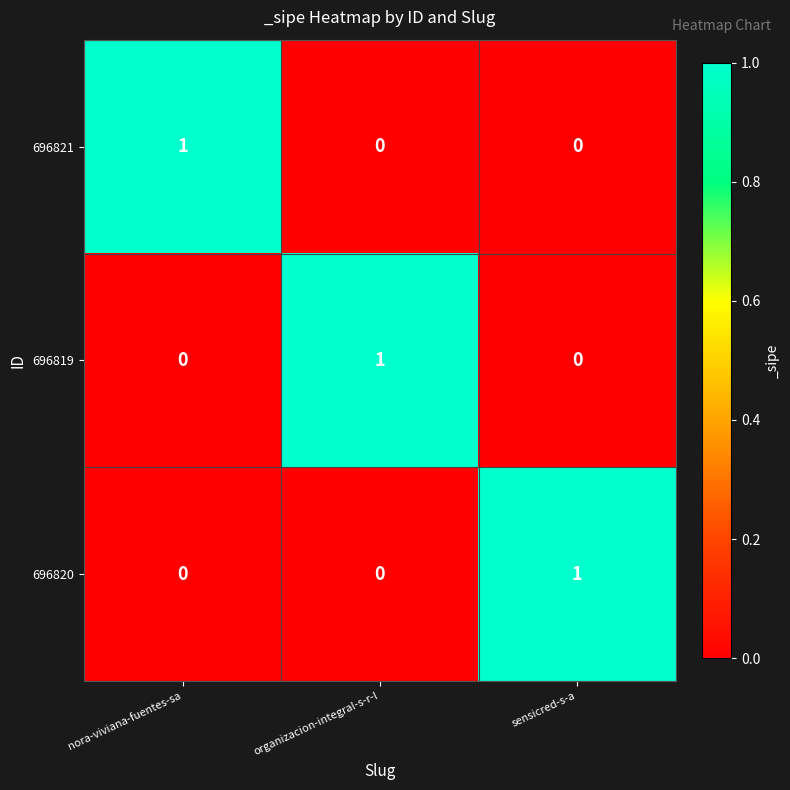

How many 696820 values are between 0 and 1?

3